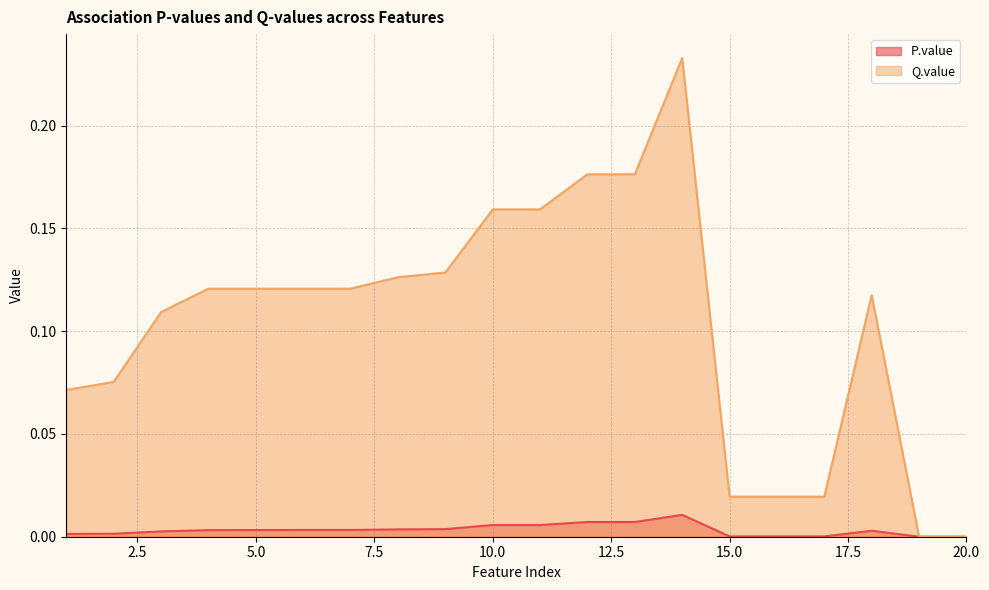

At which category is the sum across all series the highest?

14